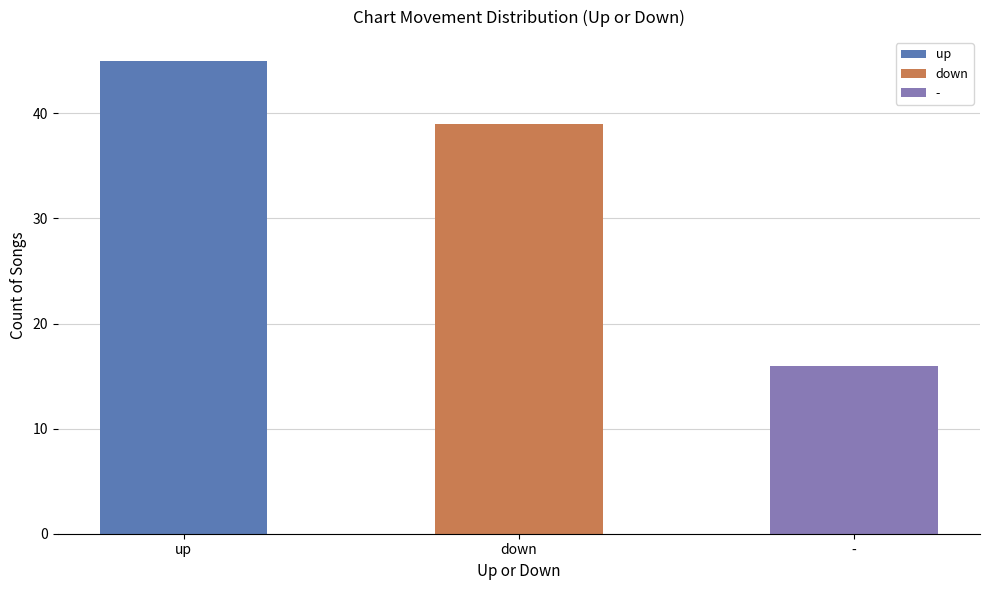

What is the approximate value at -?

16